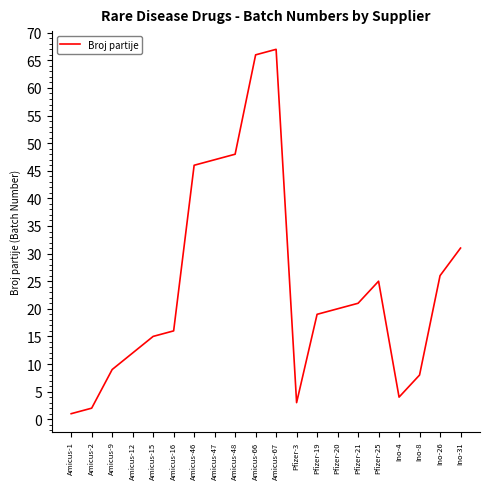

Does the chart have visible grid lines?

No